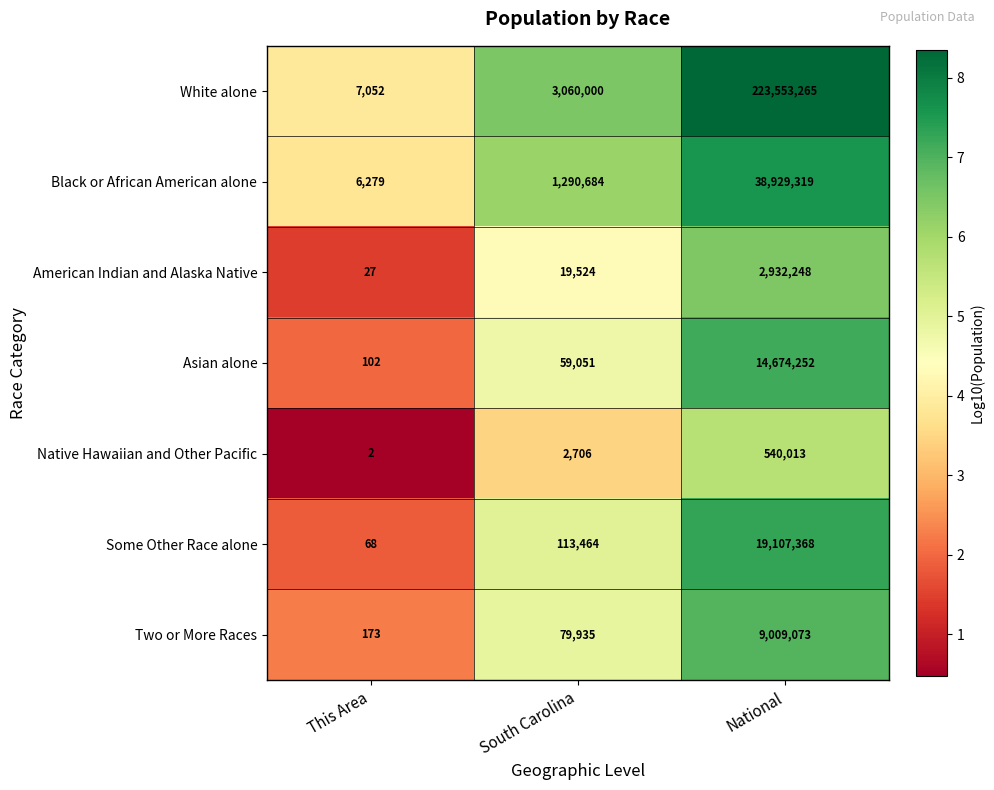

Which series has the largest range (max minus min)?

White alone